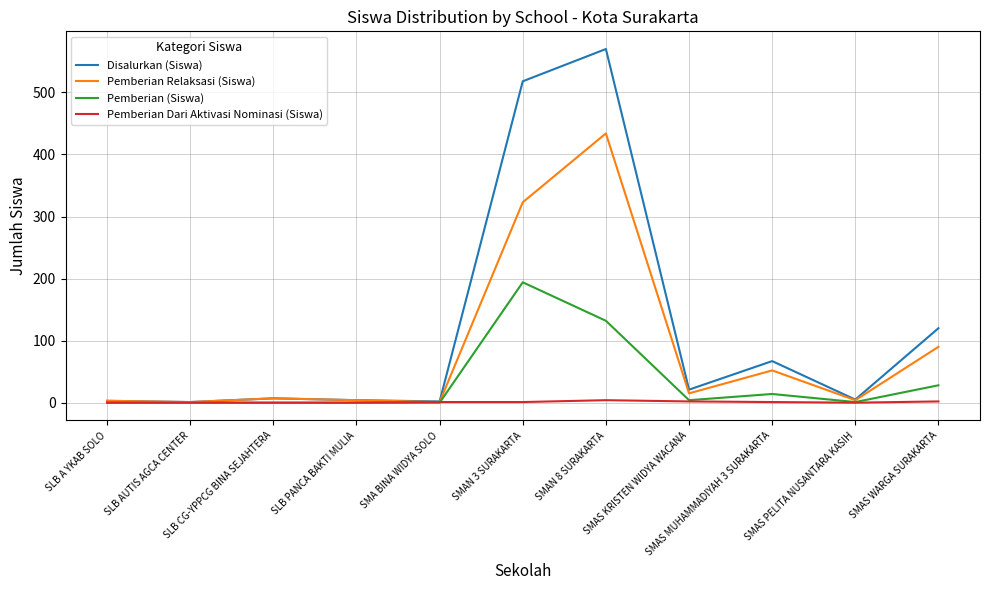

Which series has the largest range (max minus min)?

Disalurkan (Siswa)